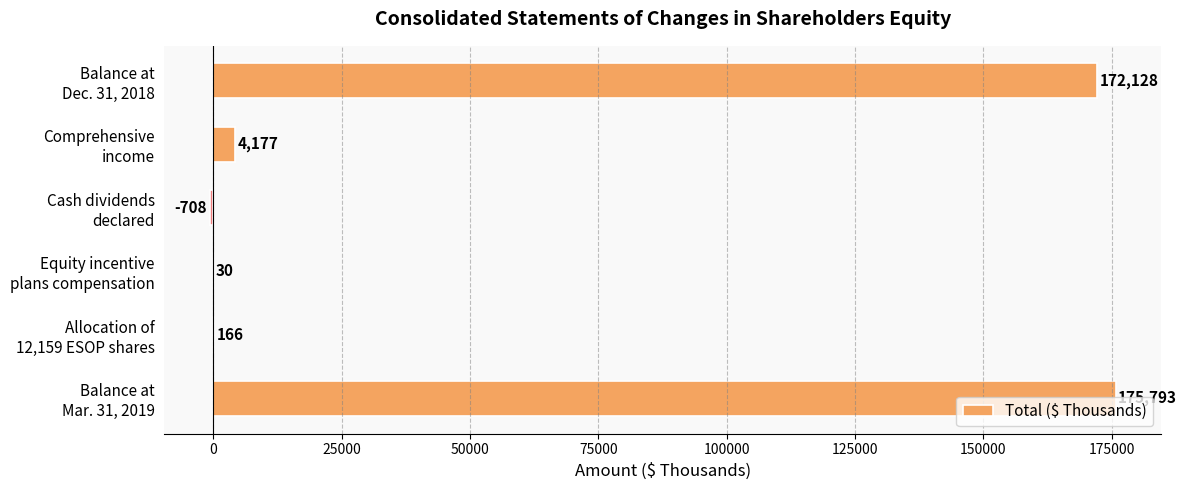

What is the greatest value displayed?

175793